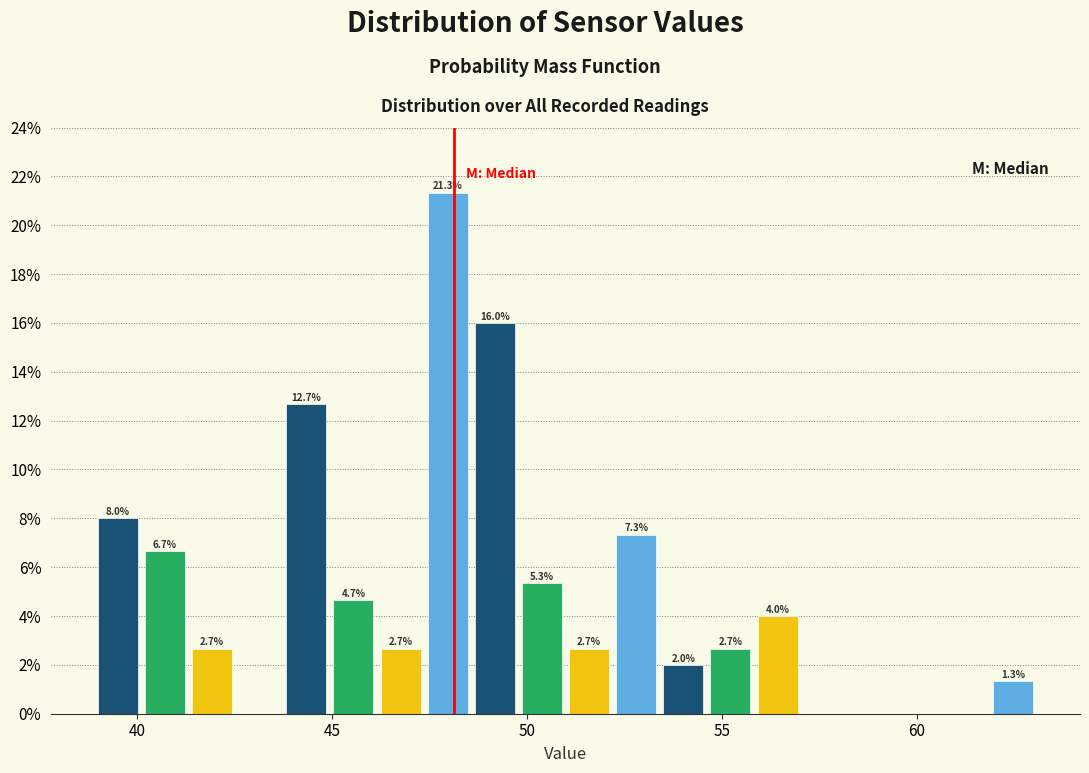

Read against the x-axis, roughly where is the centre of the tallest bar?

48.0